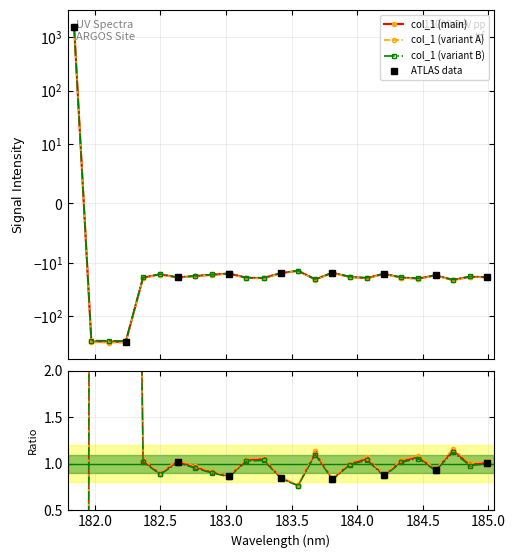

Which has a higher value, 182.1045947288 or 184.8600909338?

184.8600909338